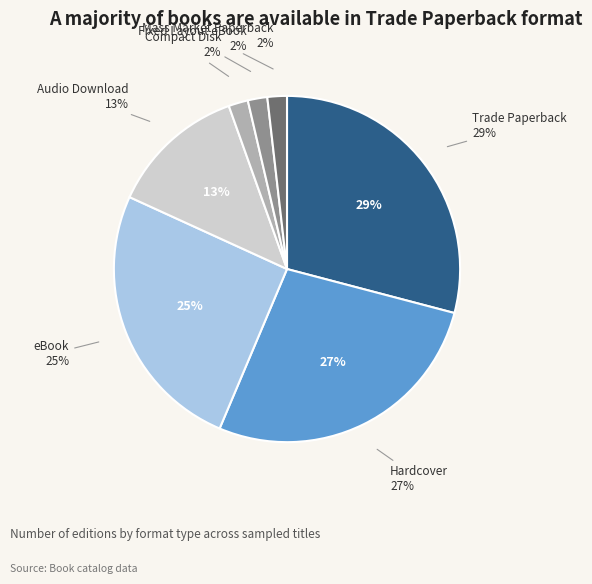

Is there any slice that represents more than half of the pie?

No